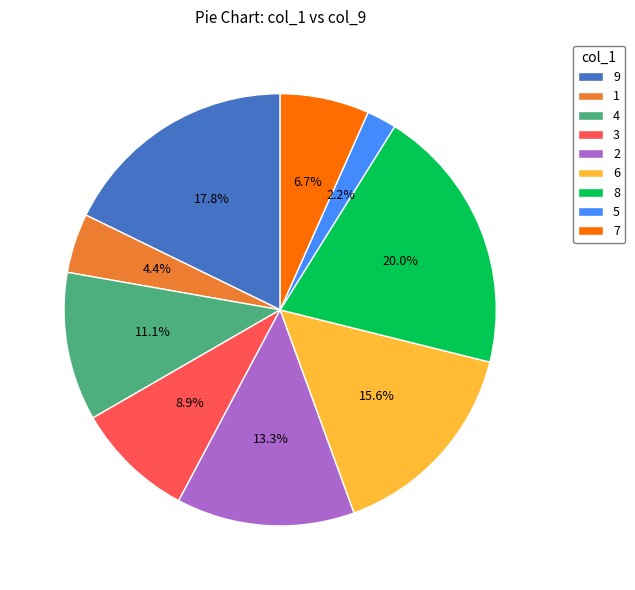

Rank the categories by value from highest to lowest.

8, 9, 6, 2, 4, 3, 7, 1, 5